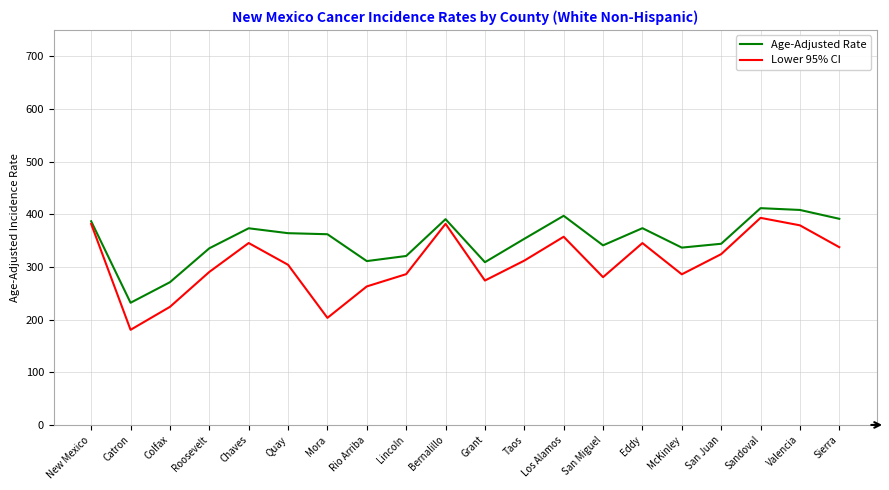

How many values in the Age-Adjusted Rate series exceed 362?

10